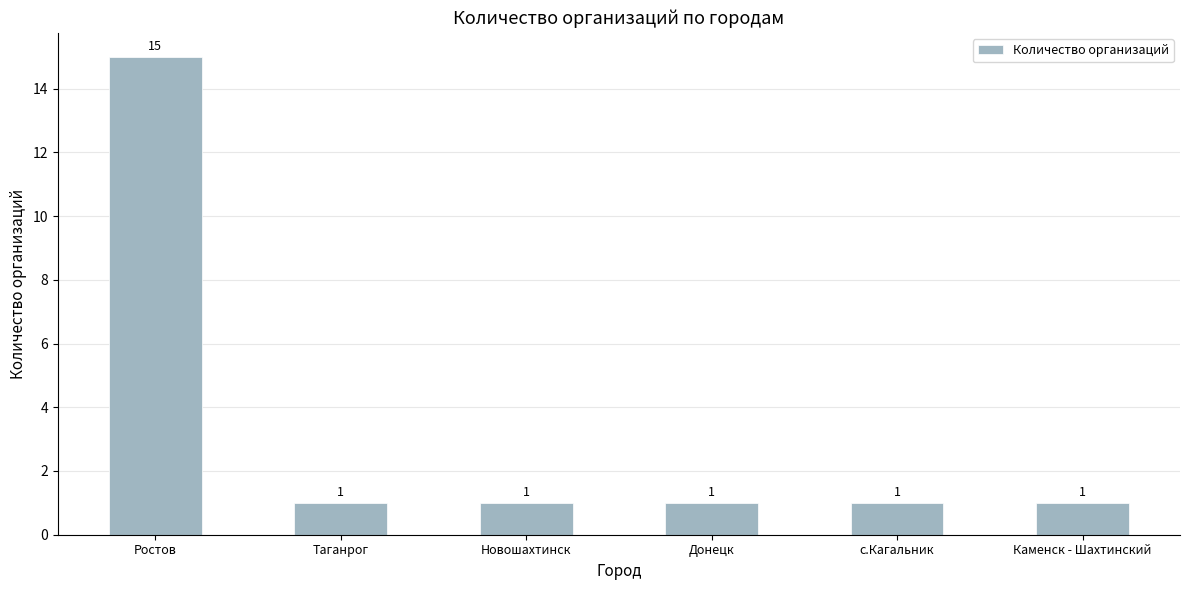

What is the difference between the maximum and minimum values?

14